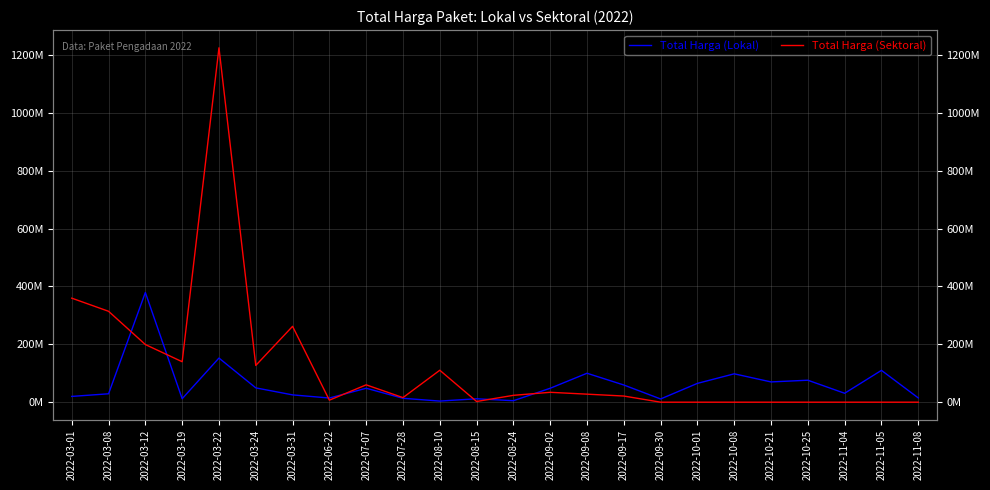

List the series in order of their peak value, highest first.

Total Harga (Sektoral), Total Harga (Lokal)